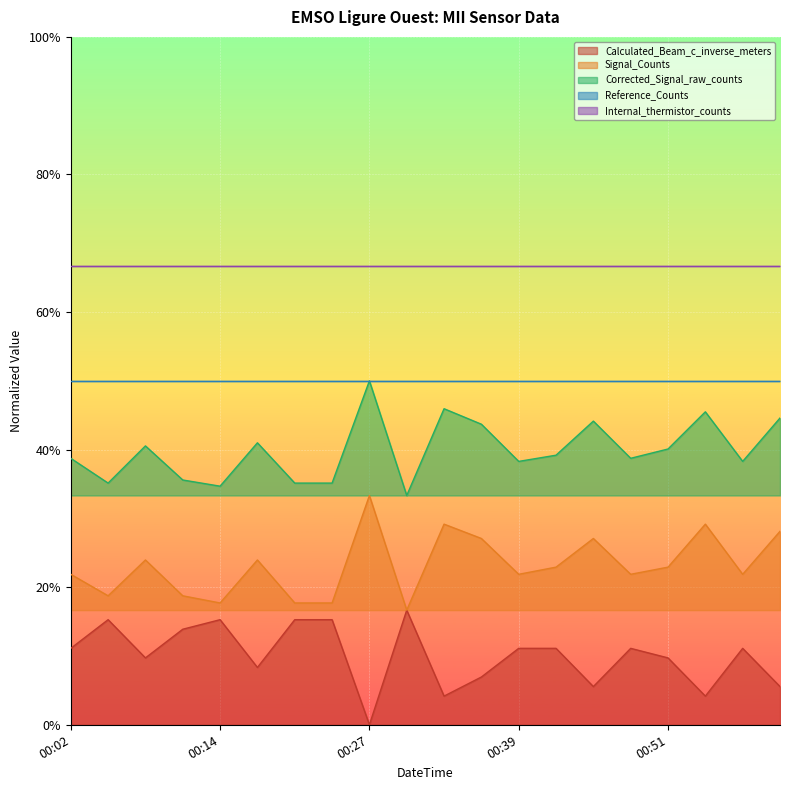

True or false: Corrected_Signal_raw_counts has a value of 20.2 at 00:51.

False